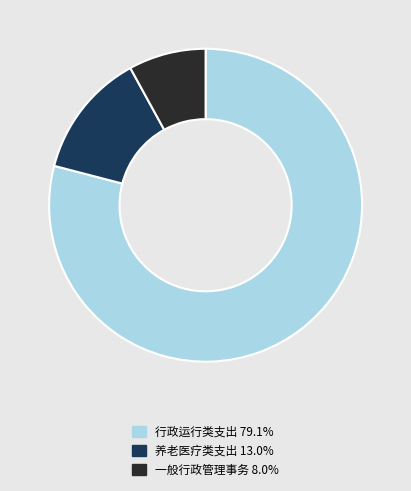

Do 养老医疗类支出 13.0% and 行政运行类支出 79.1% together represent more than half of the pie?

Yes